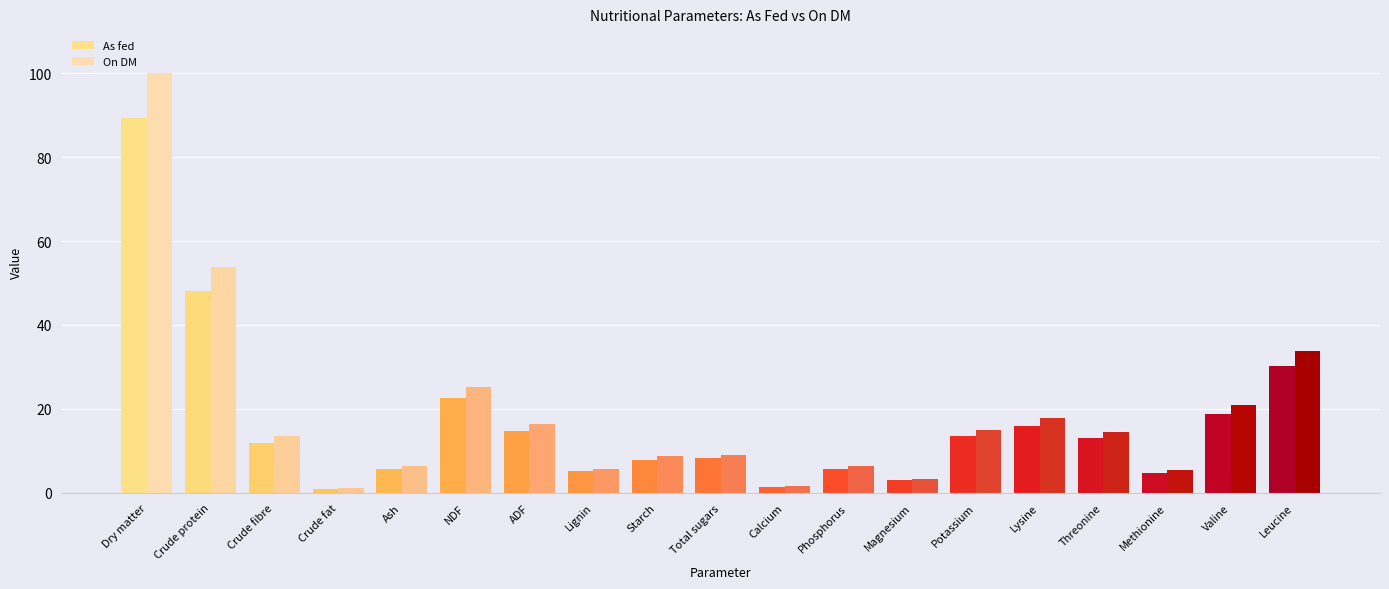

What is the total value across all series at Dry matter?

189.4